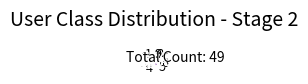

Count the number of slices in the pie.

9